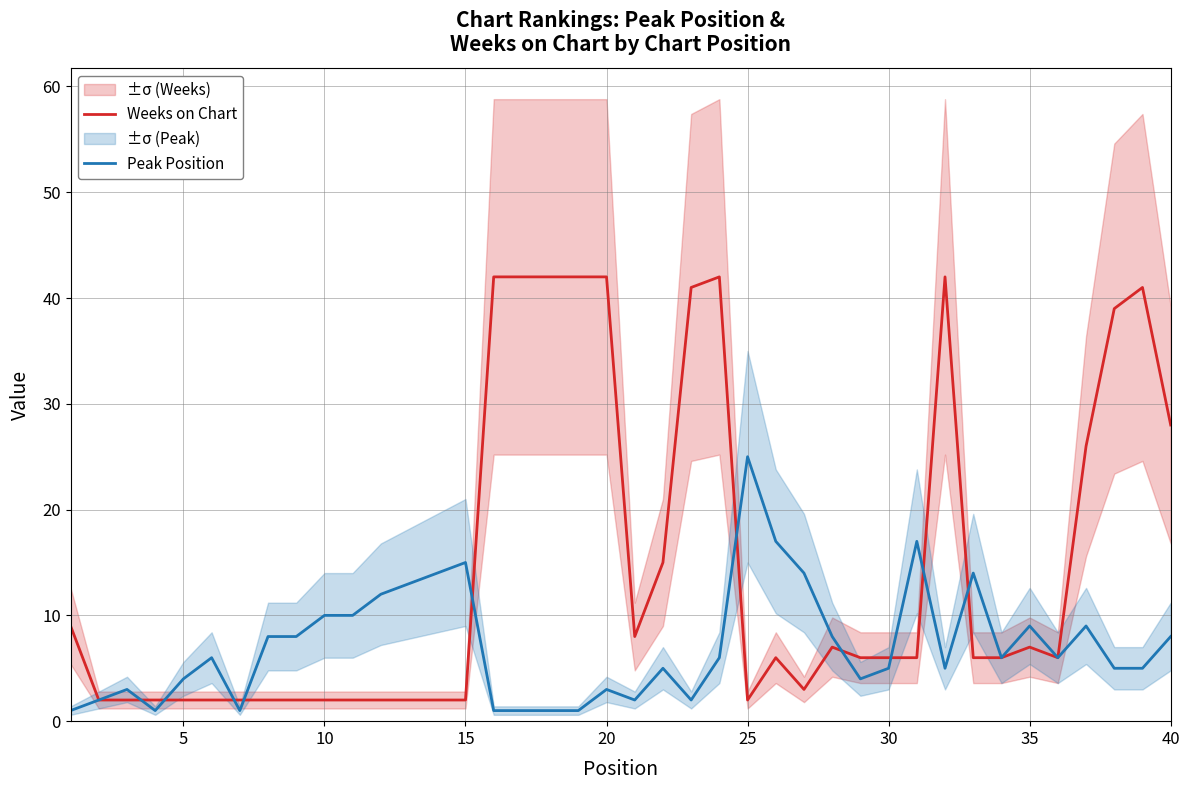

What is the value of the Peak Position point at the 33rd from the left?

14